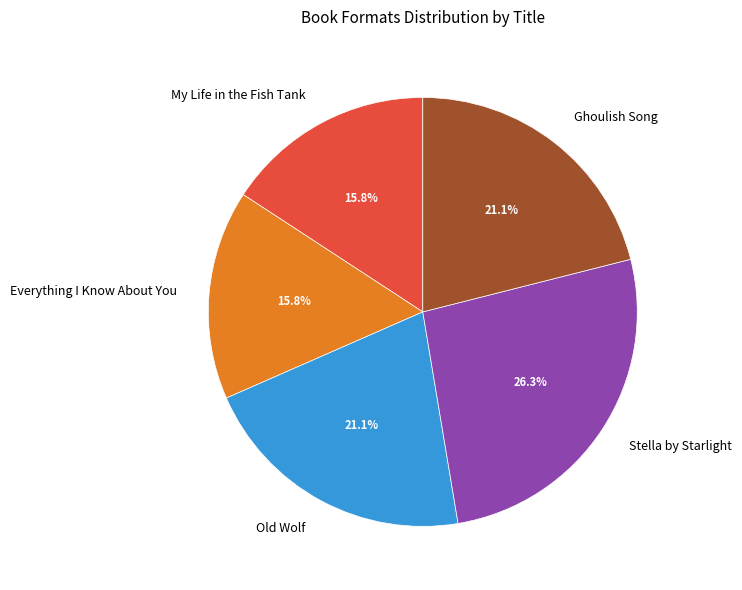

How many slices are in this pie chart?

5